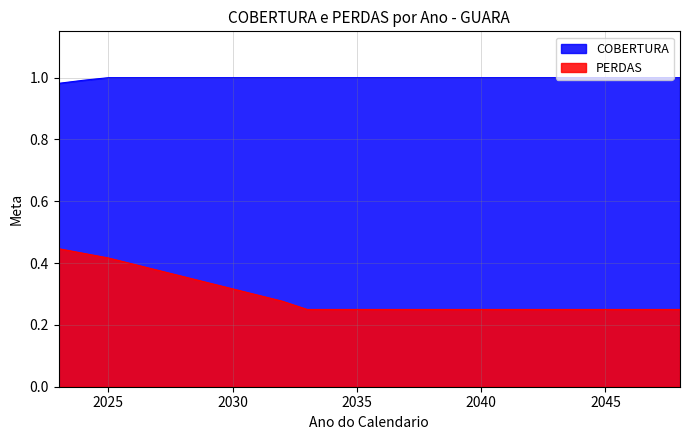

Which label corresponds to the smallest value in the chart?

2033